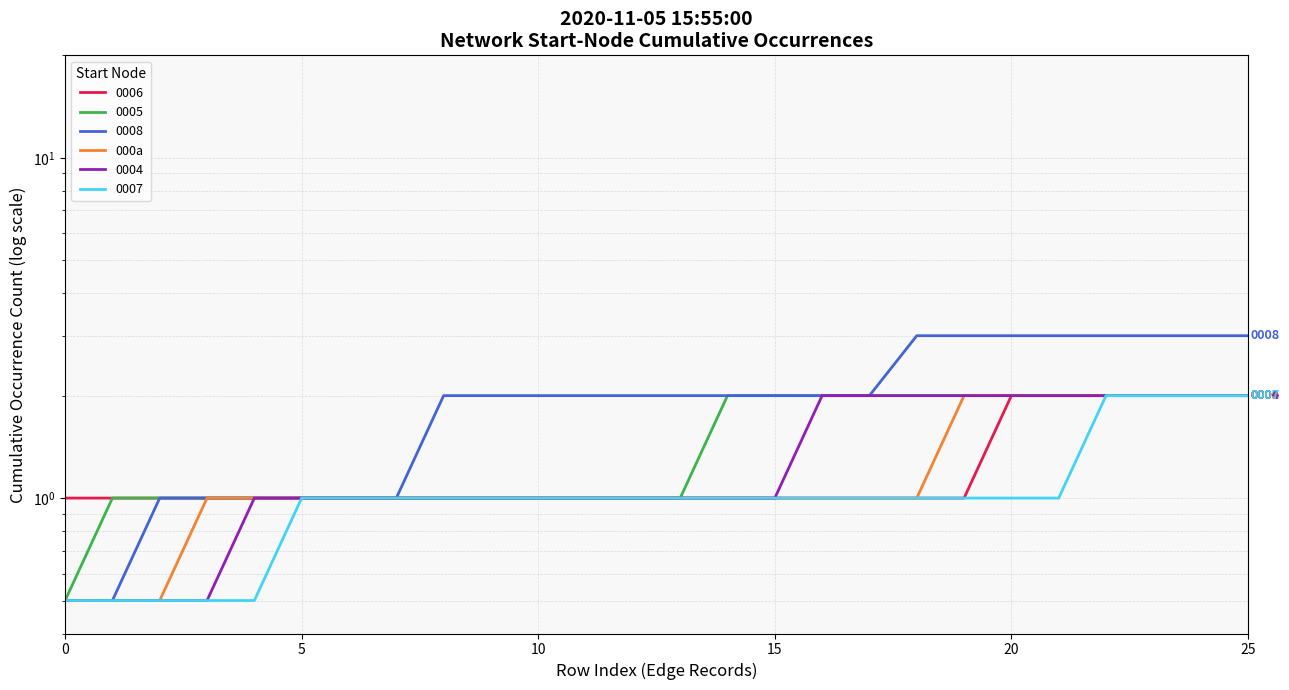

At which label is the value closest to 1?

15